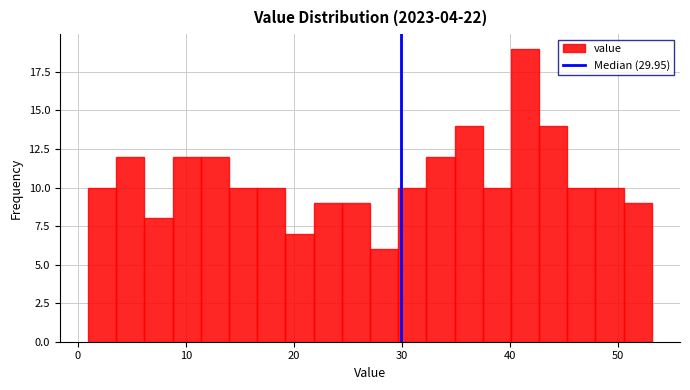

Read against the x-axis, roughly where is the centre of the tallest bar?

41